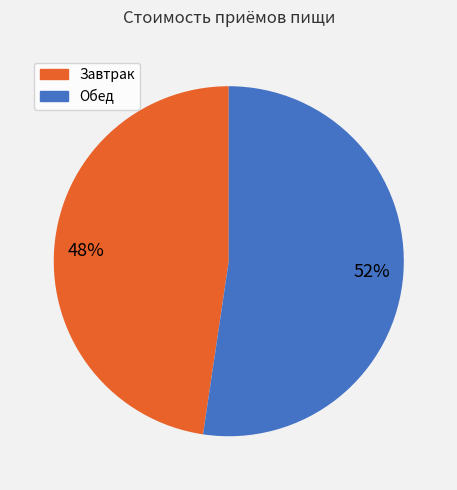

How many segments does this pie chart have?

2